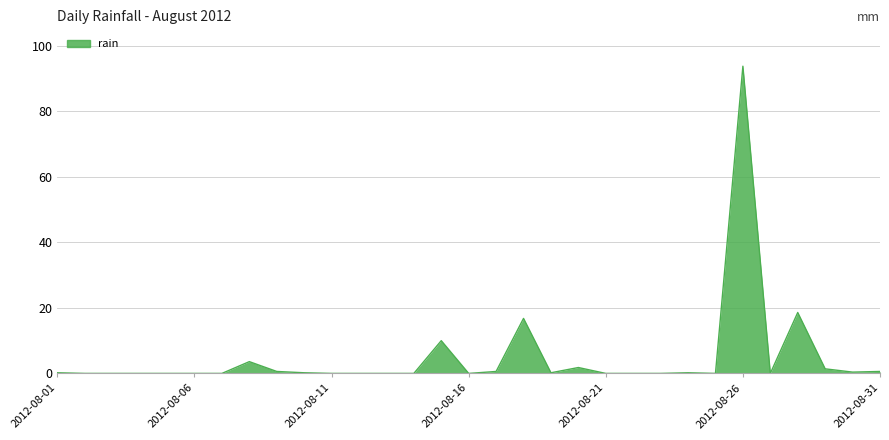

What is the difference between the maximum and minimum values?

93.8